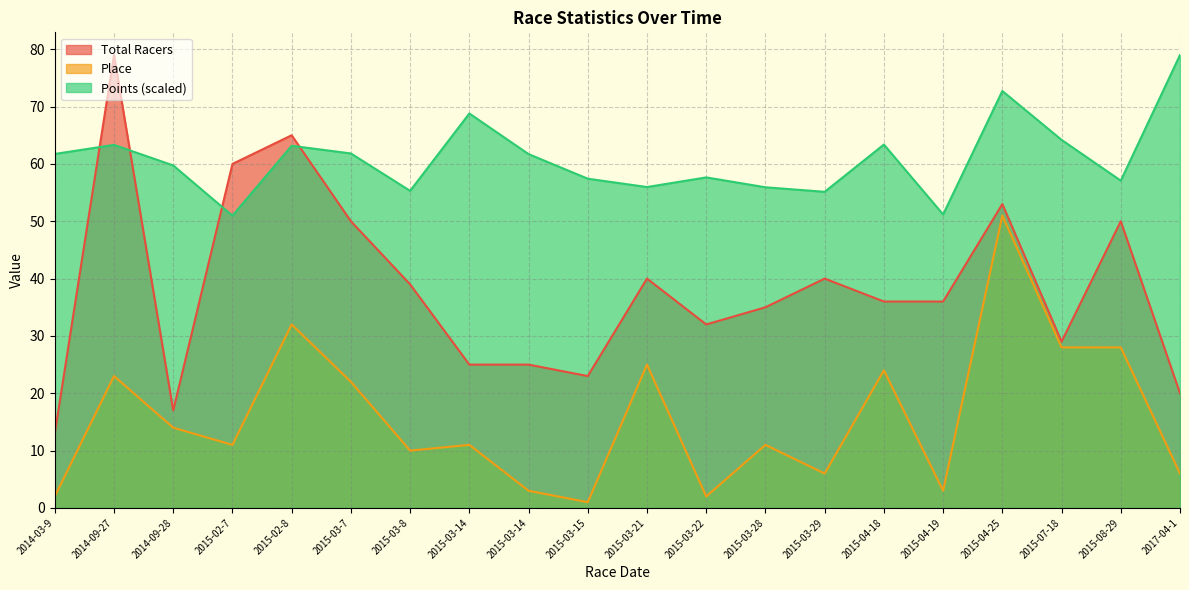

Which series has the largest range (max minus min)?

Total Racers